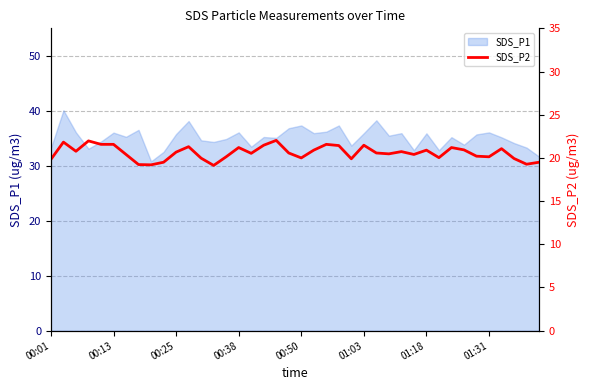

How many data points does each series have?

40